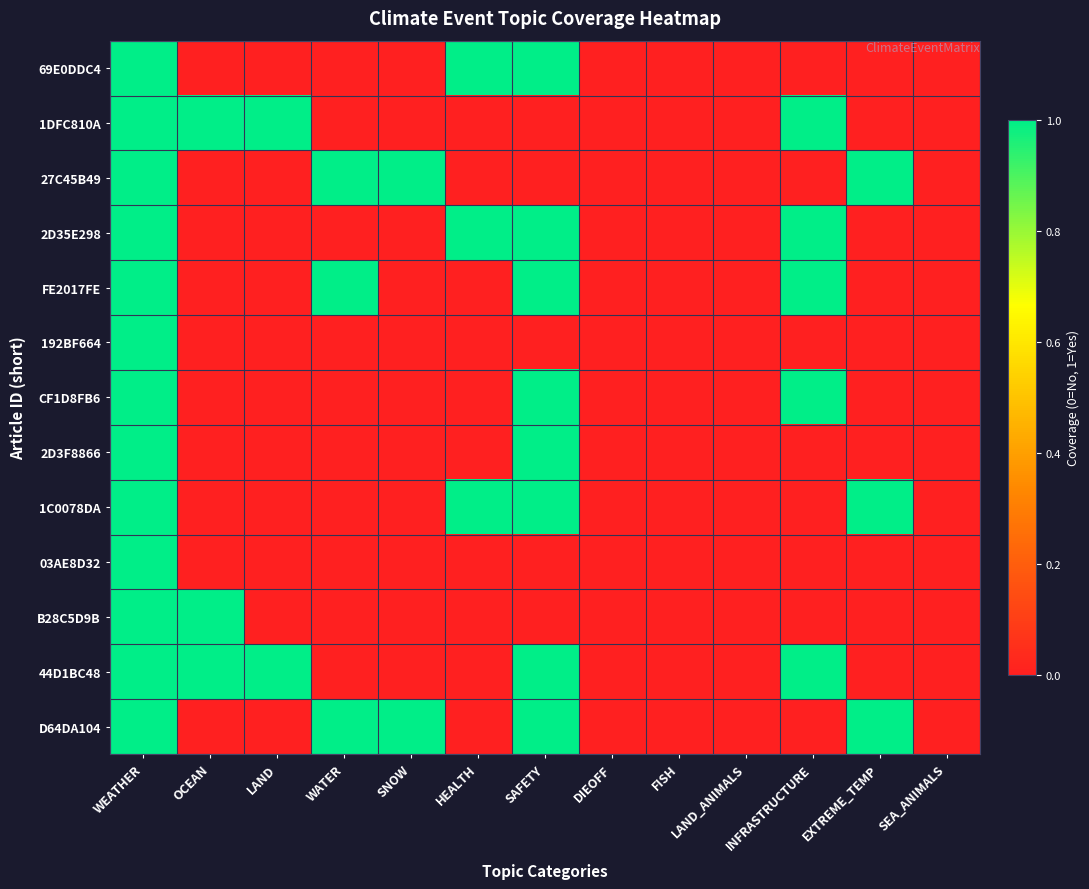

Which label corresponds to the largest value in the chart?

WEATHER